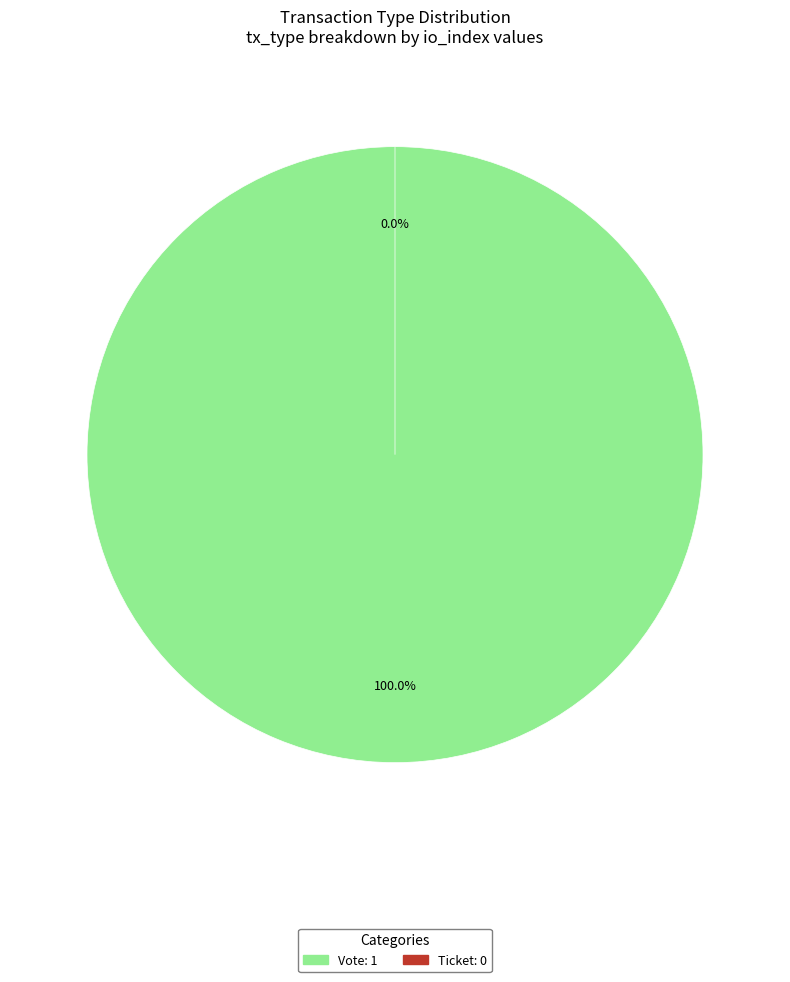

Does Ticket represent more than half of the total?

No